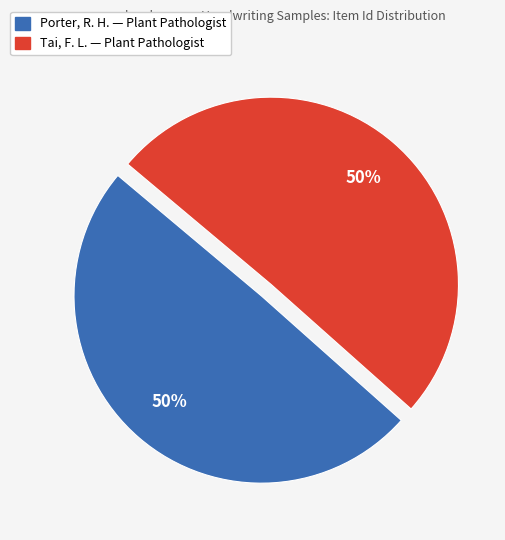

To the nearest percent, what portion does Tai, F. L. — Plant Pathologist represent?

50%